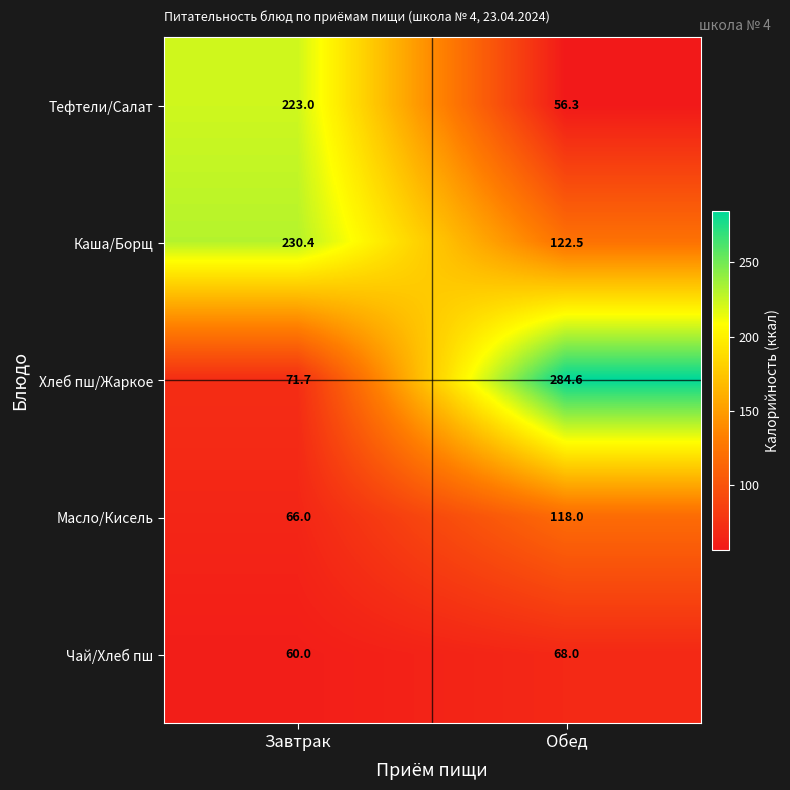

What is the maximum value for Чай/Хлеб пш?

68.0